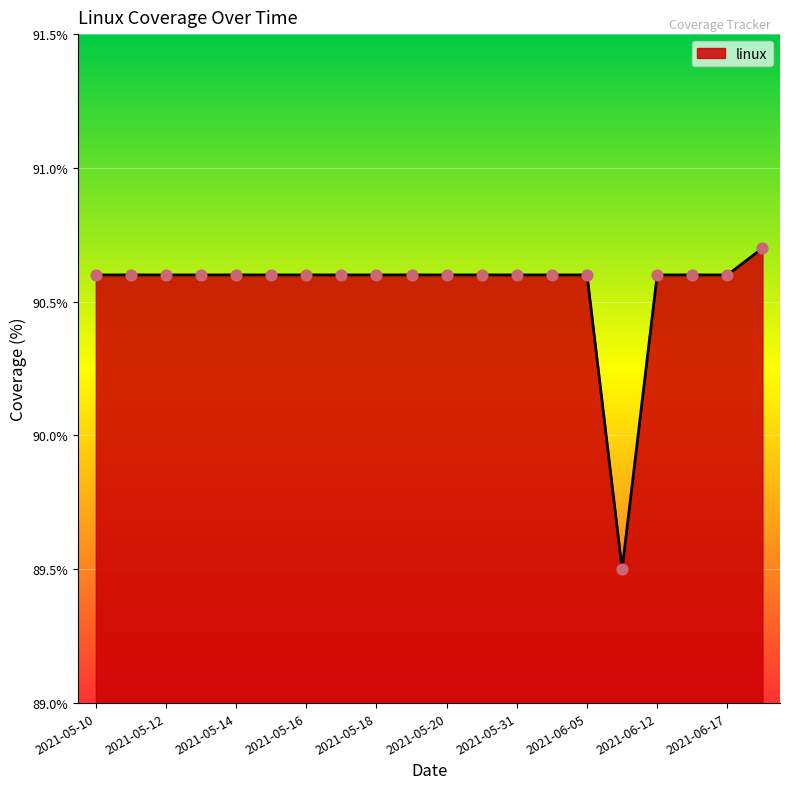

What is the smallest value displayed?

89.5